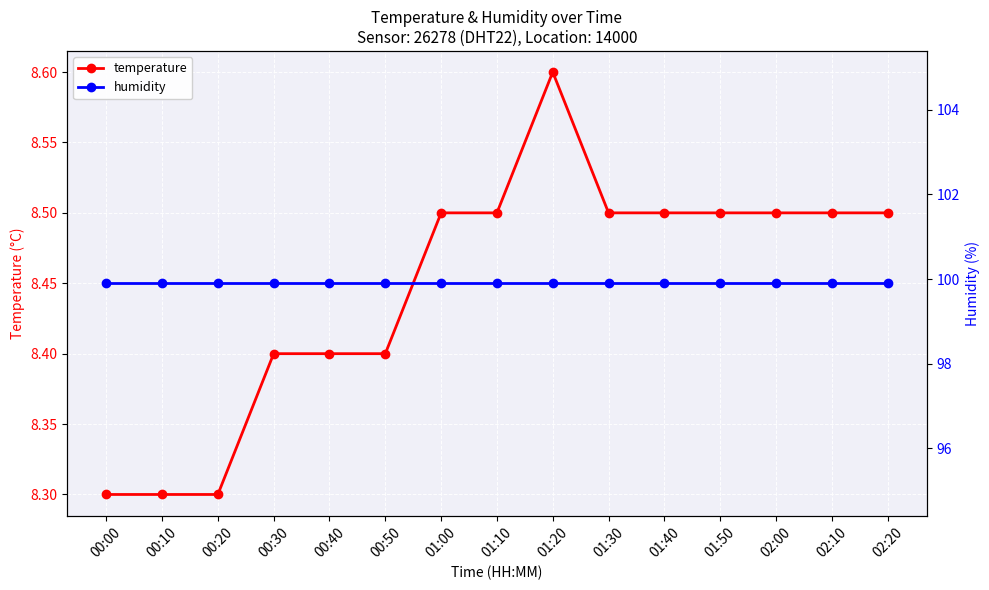

What position from the left is 00:30?

4